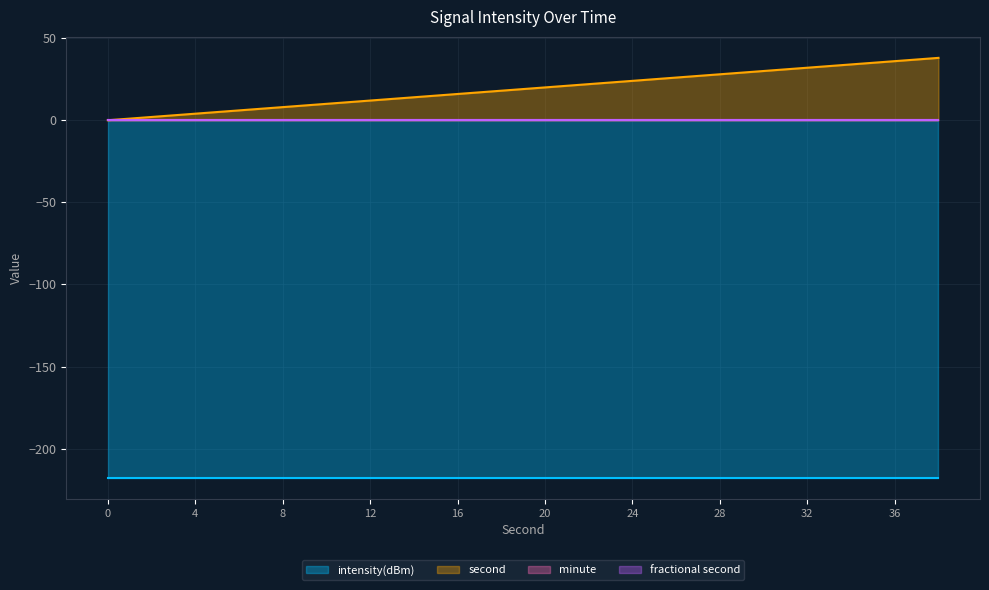

True or false: fractional second has a value of 0.0 at 6.

True